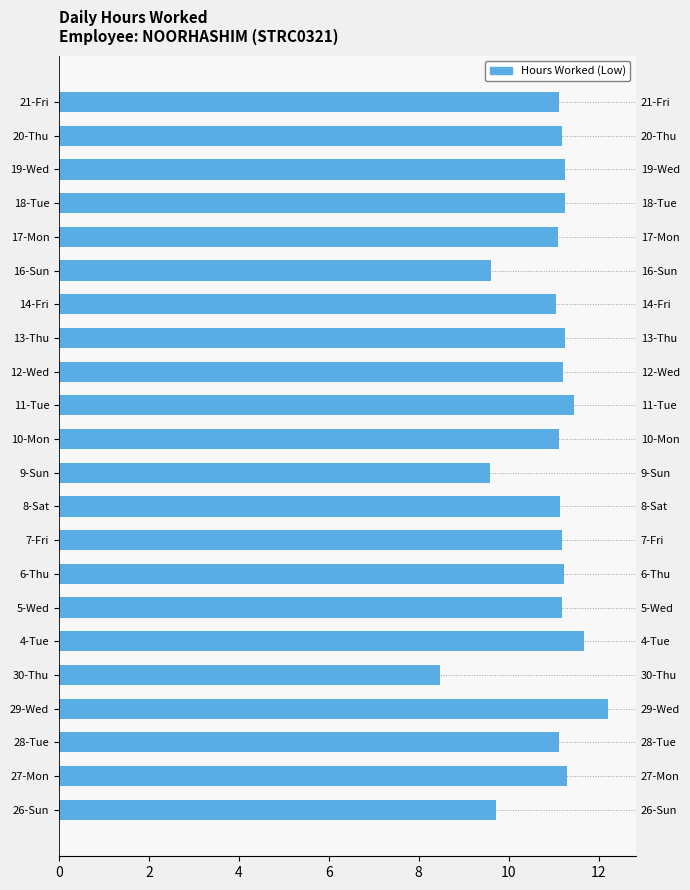

What is the greatest value displayed?

12.2